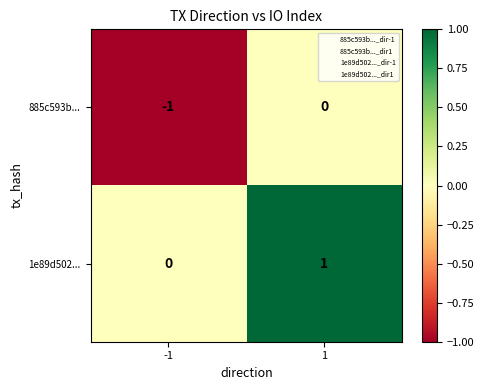

Rank the series at -1 from highest to lowest value.

1e89d502..., 885c593b...